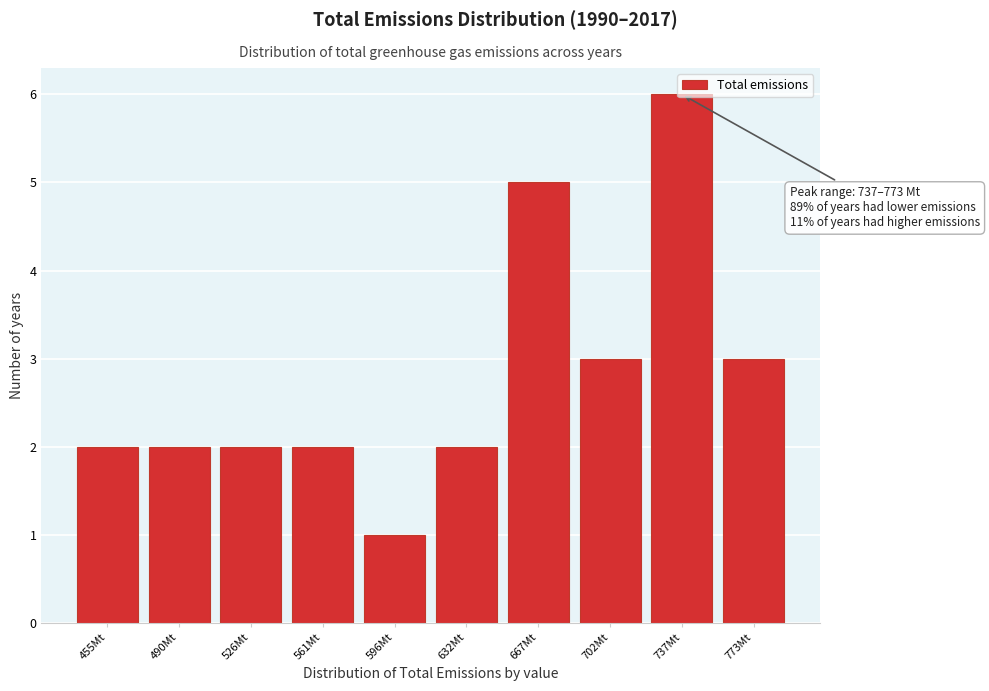

Is it true that the value at 667Mt is 9?

False